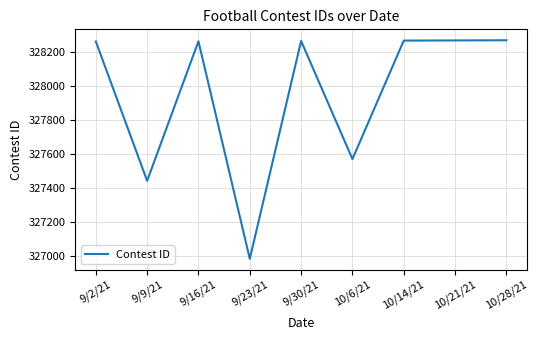

Read the value at 9/9/21.

327443